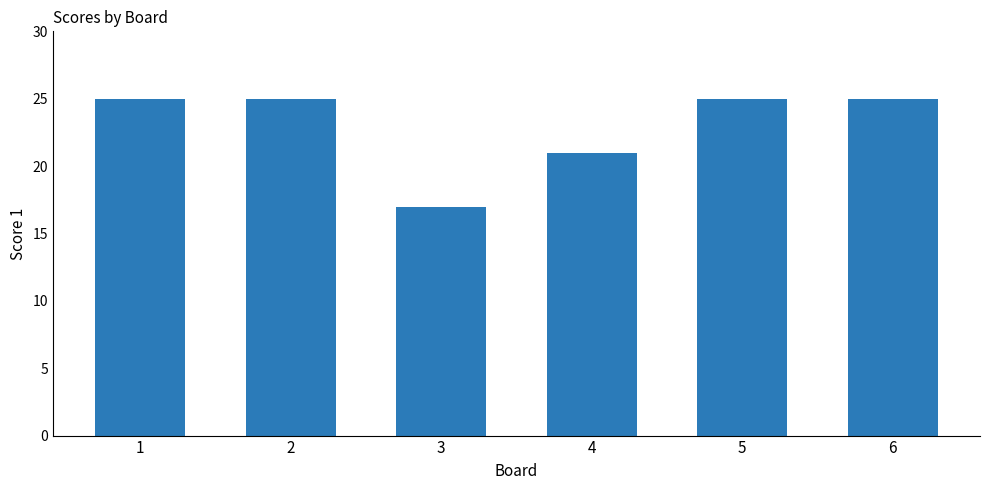

Which has a higher value, 1 or 3?

1